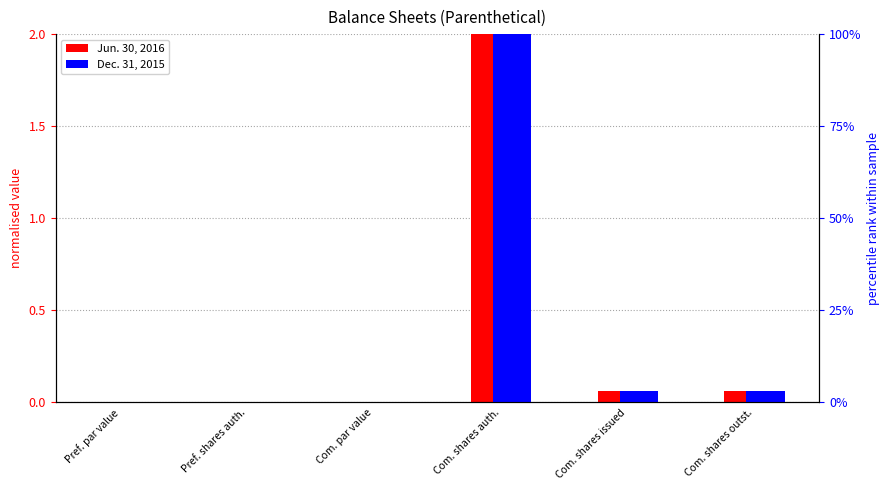

Reading right to left, transcribe all the data shown in this chart.

Jun. 30, 2016: Com. shares outst.=0.1	Com. shares issued=0.1	Com. shares auth.=2.0	Com. par value=0.0	Pref. shares auth.=0.0	Pref. par value=0.0
Dec. 31, 2015: Com. shares outst.=3.0	Com. shares issued=3.0	Com. shares auth.=100.0	Com. par value=0.0	Pref. shares auth.=0.2	Pref. par value=0.0